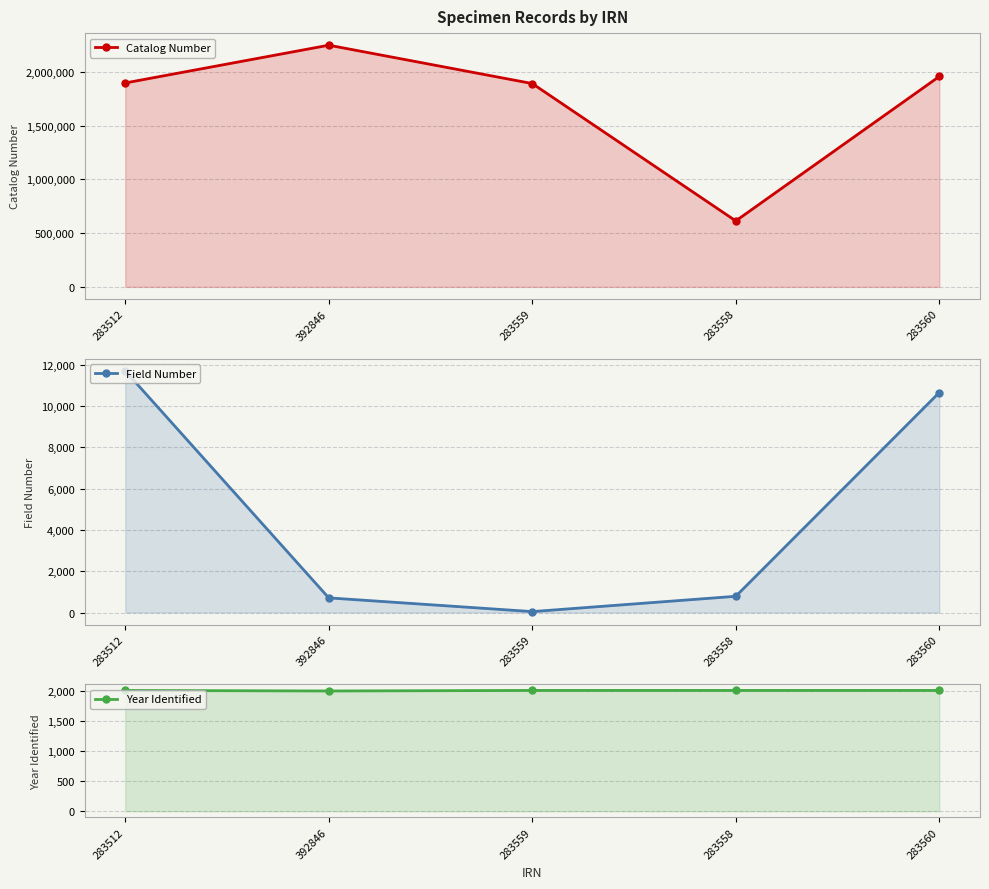

Where do Year Identified and Field Number first cross each other?

283512 and 392846